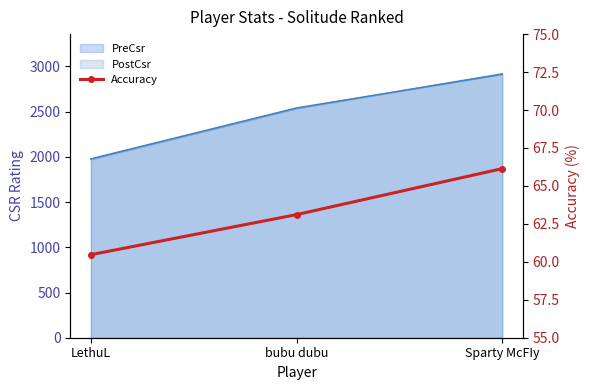

Reading left to right, list all the values displayed in this chart.

LethuL=60.5	bubu dubu=63.1	Sparty McFIy=66.1